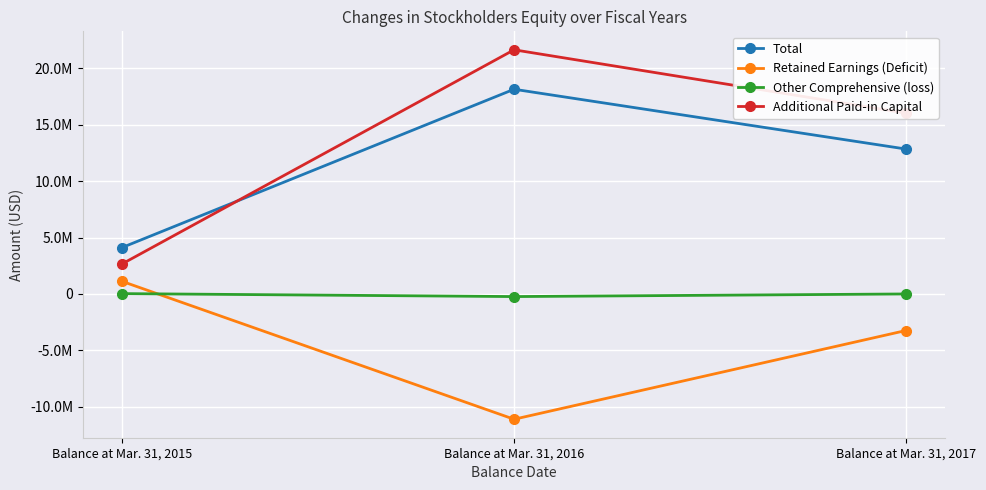

The Total series shows 889253 at Balance at Mar. 31, 2015. True or false?

False